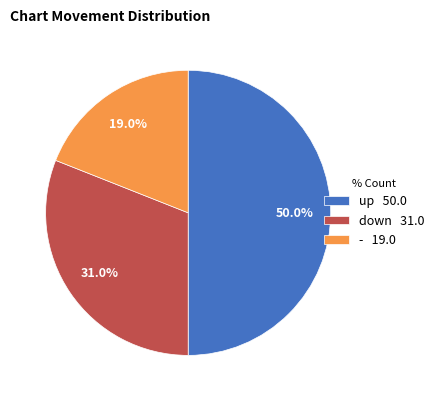

What is the largest slice in the pie chart?

up